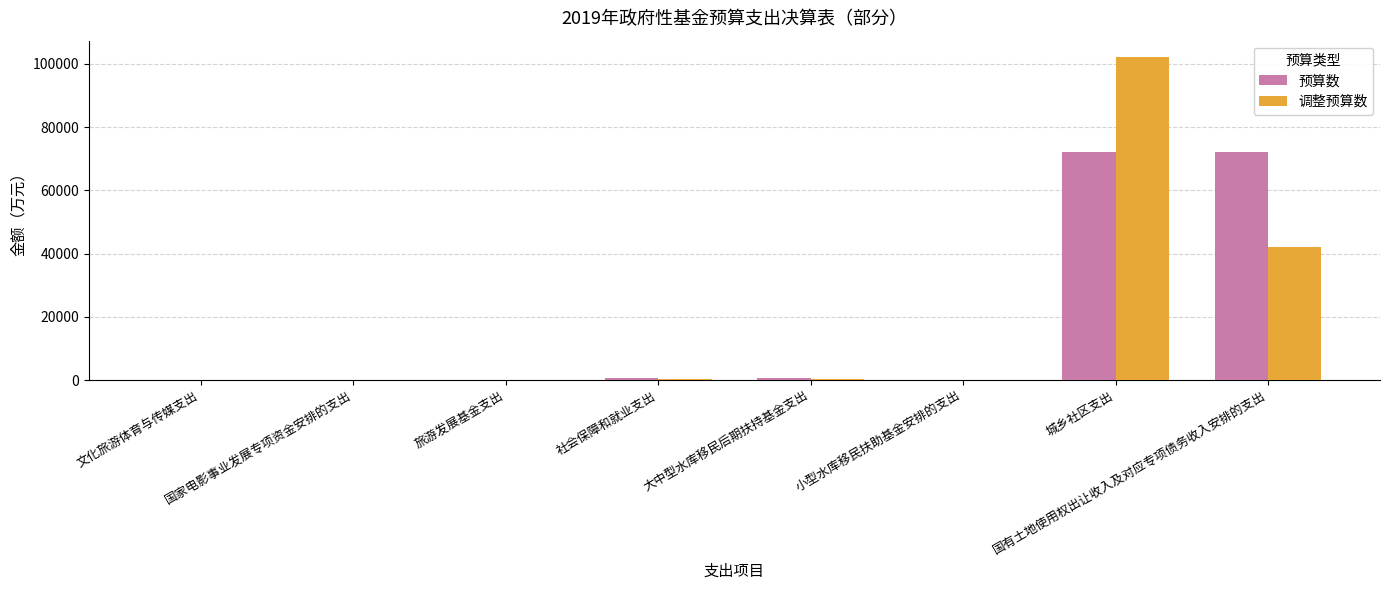

What are all the series names shown in the legend?

预算数, 调整预算数